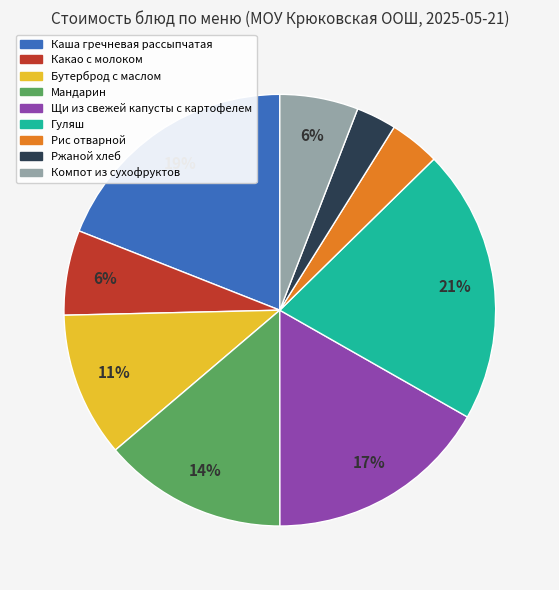

What is the largest slice in the pie chart?

Гуляш